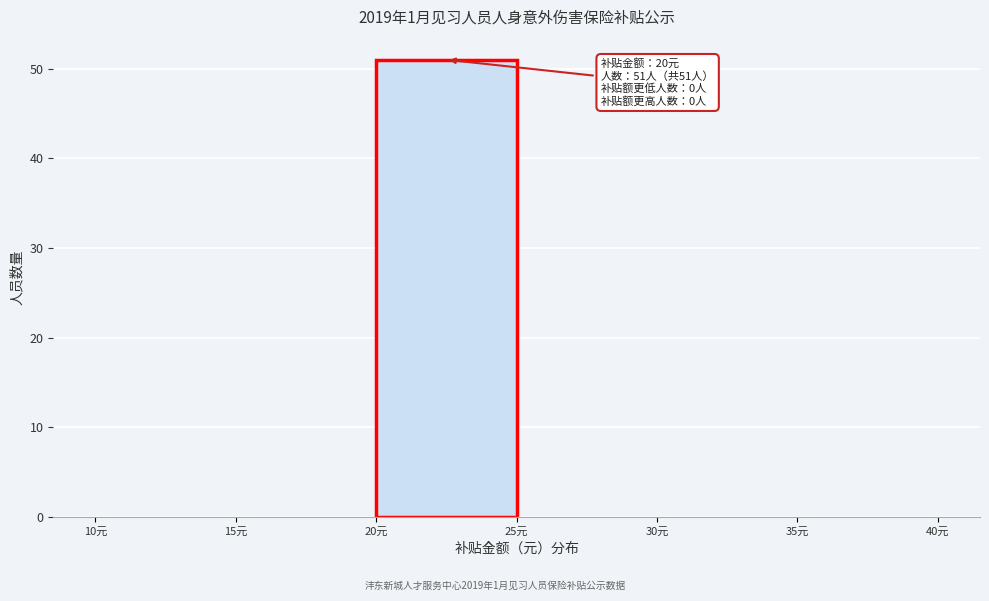

Which range on the x-axis has the tallest bar?

20 to 25